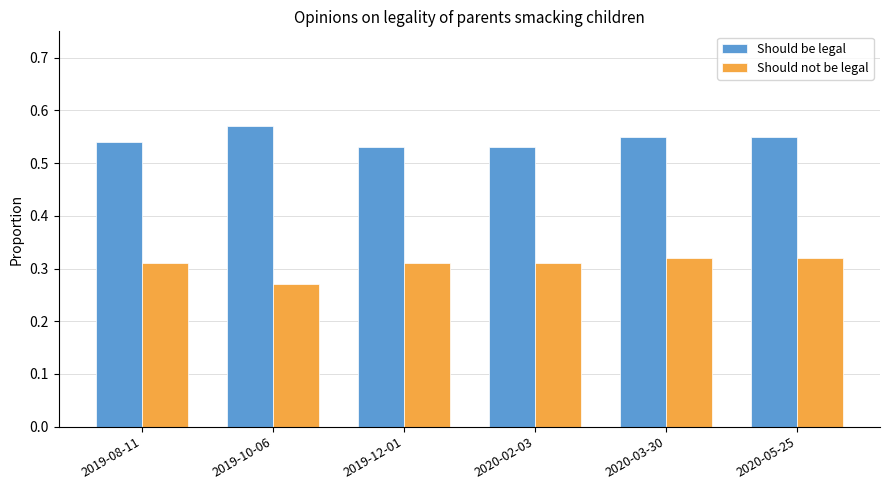

Rank the series at 2020-03-30 from lowest to highest value.

Should not be legal, Should be legal